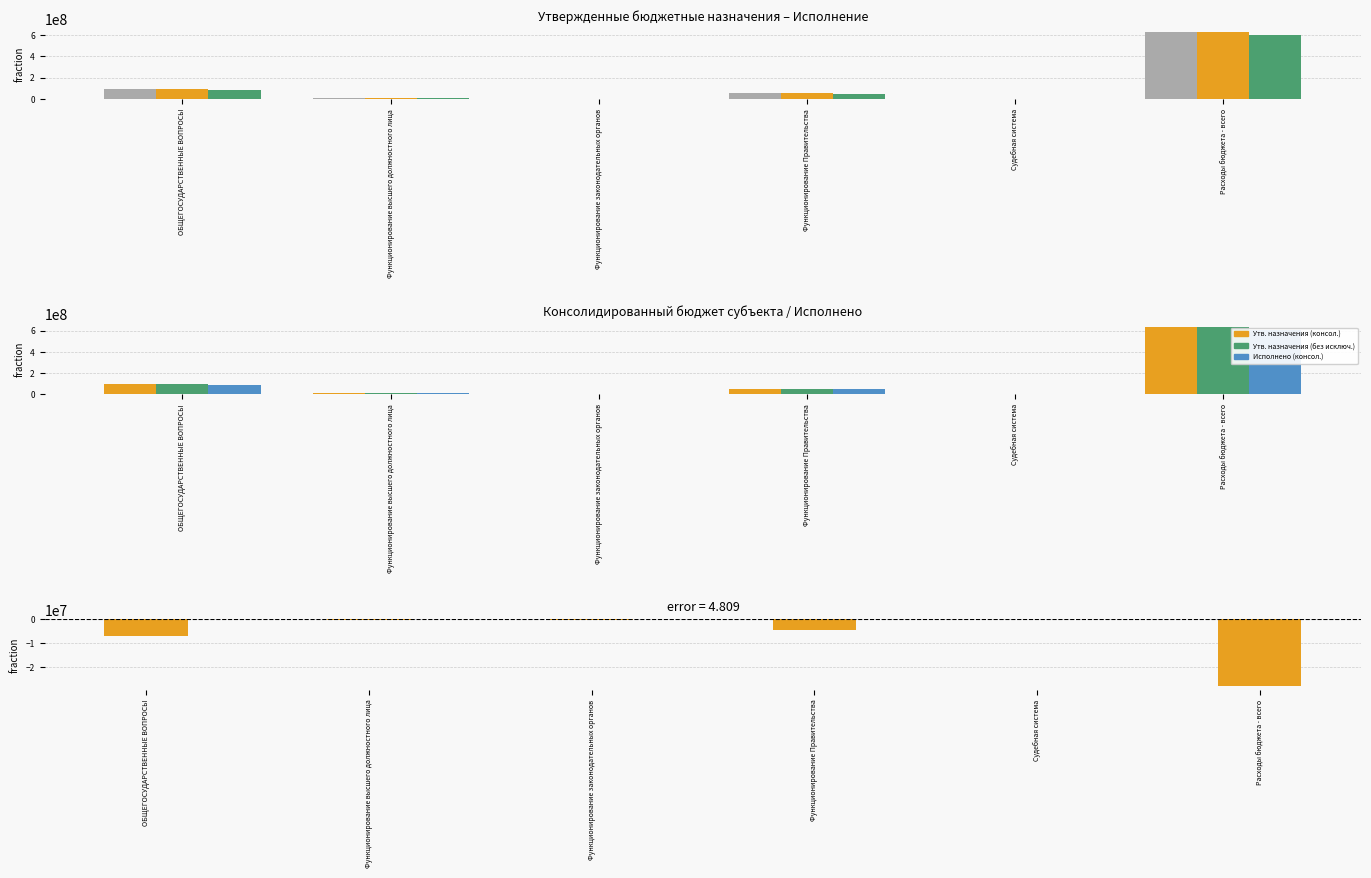

At Функционирование законодательных органов, list the series in order from largest to smallest.

Утв. назначения (консол.), Утв. назначения (без исключ.), Исполнено (консол.), Отклонение (Исполнено - Назначения)